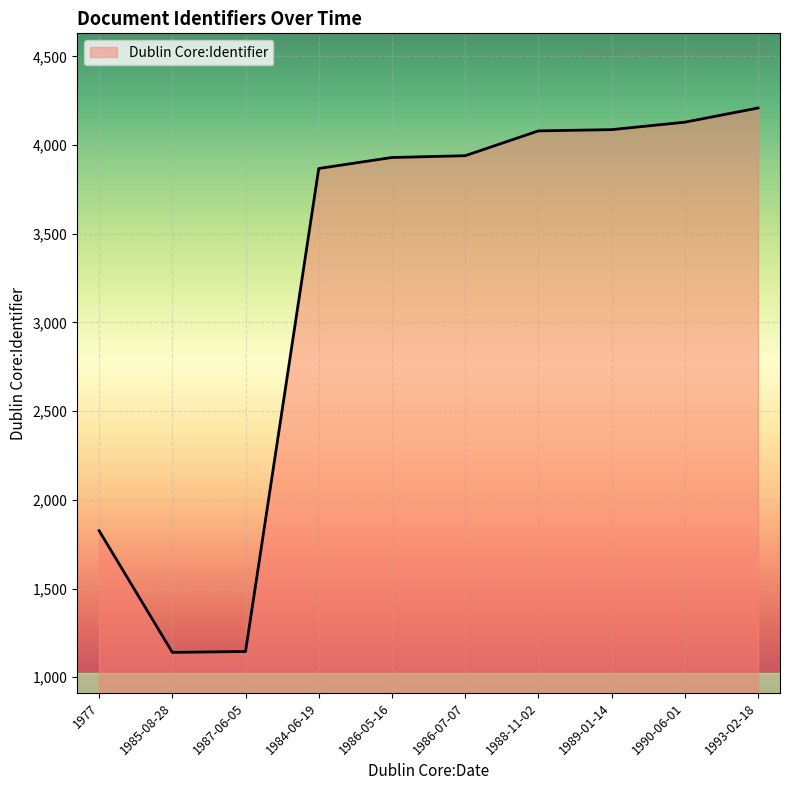

Which has a higher value, 1987-06-05 or 1986-07-07?

1986-07-07